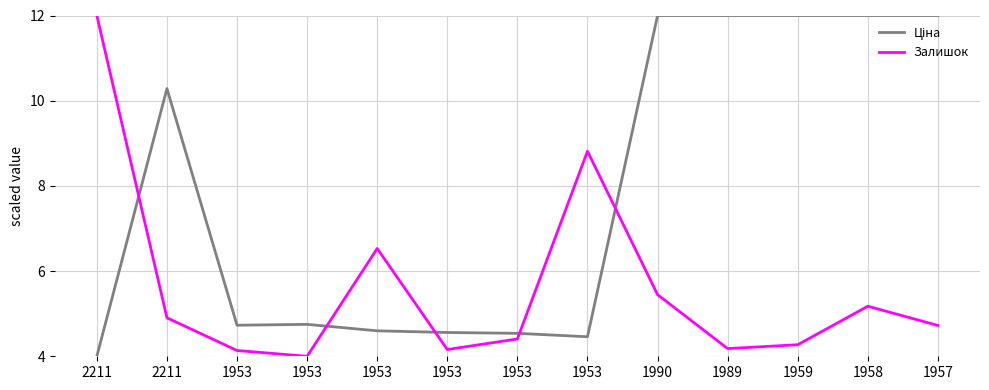

Does the chart display data point markers on the line(s)?

No